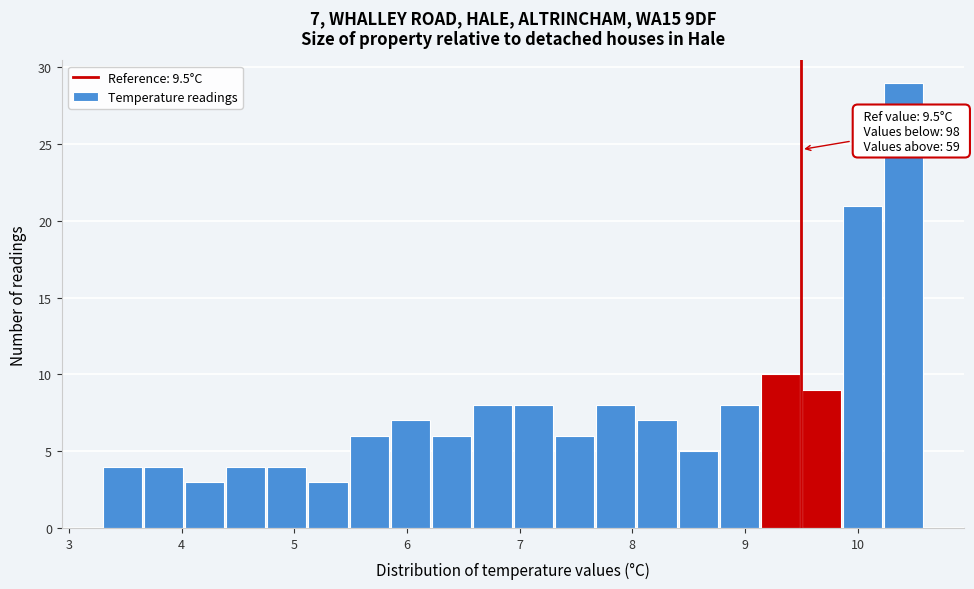

Read against the x-axis, roughly where is the centre of the tallest bar?

10.4